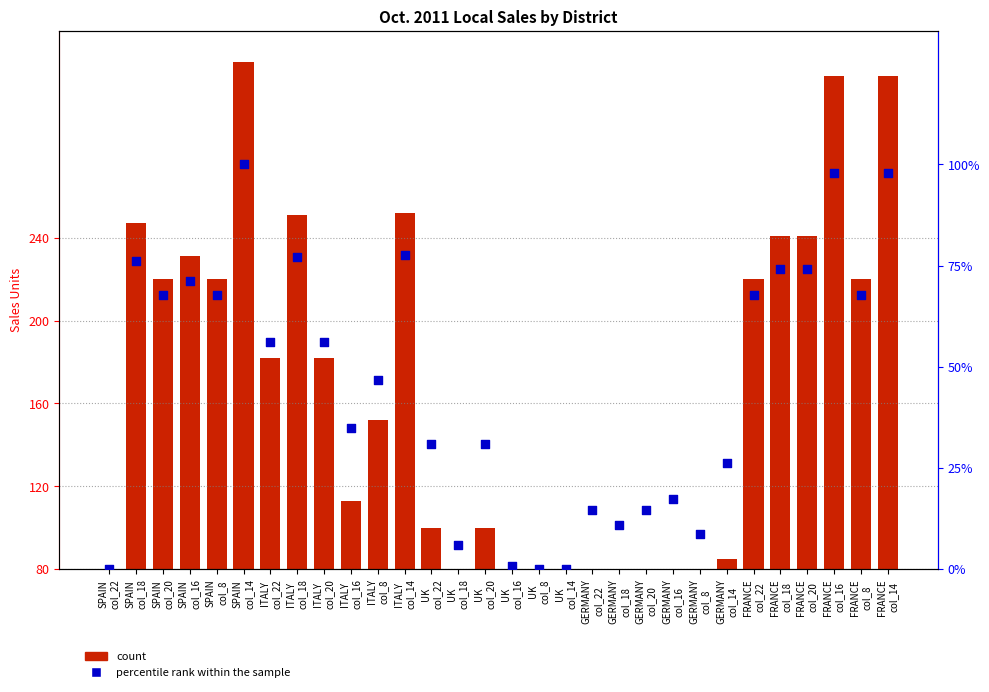

Which series reaches the maximum Y coordinate?

count